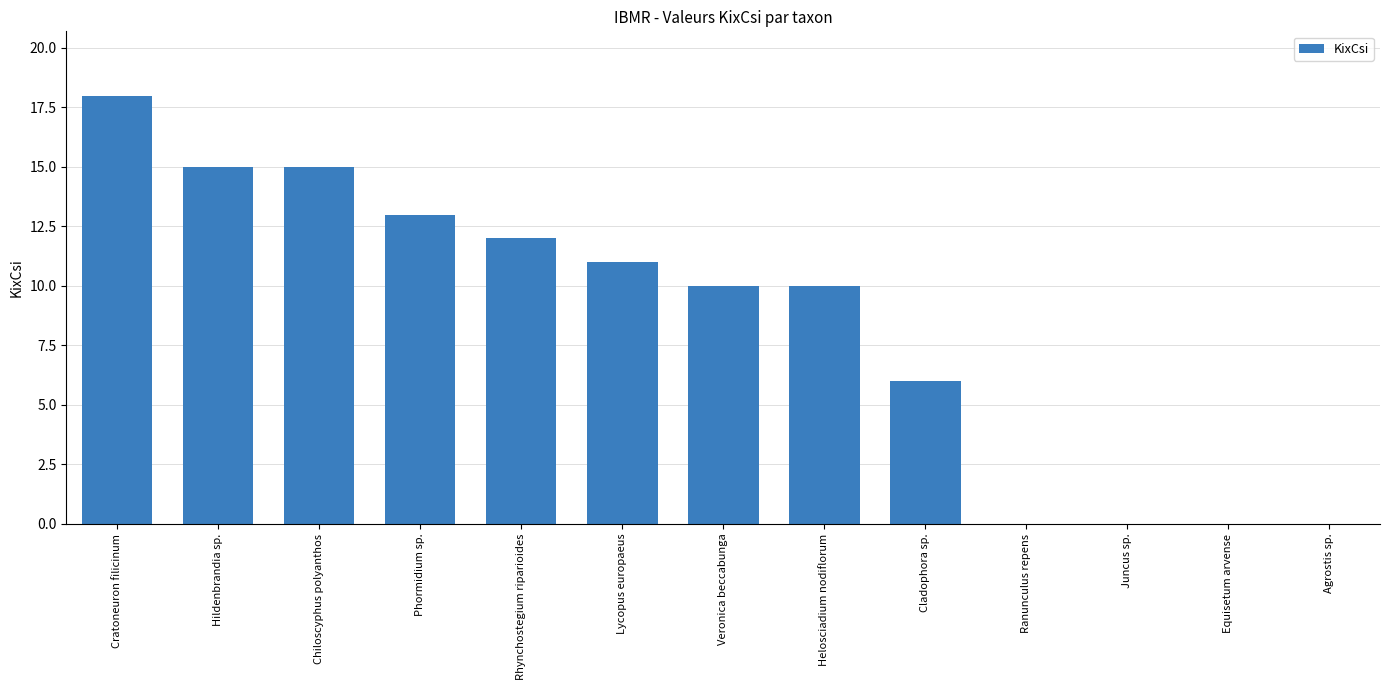

What is the sum of all values?

110